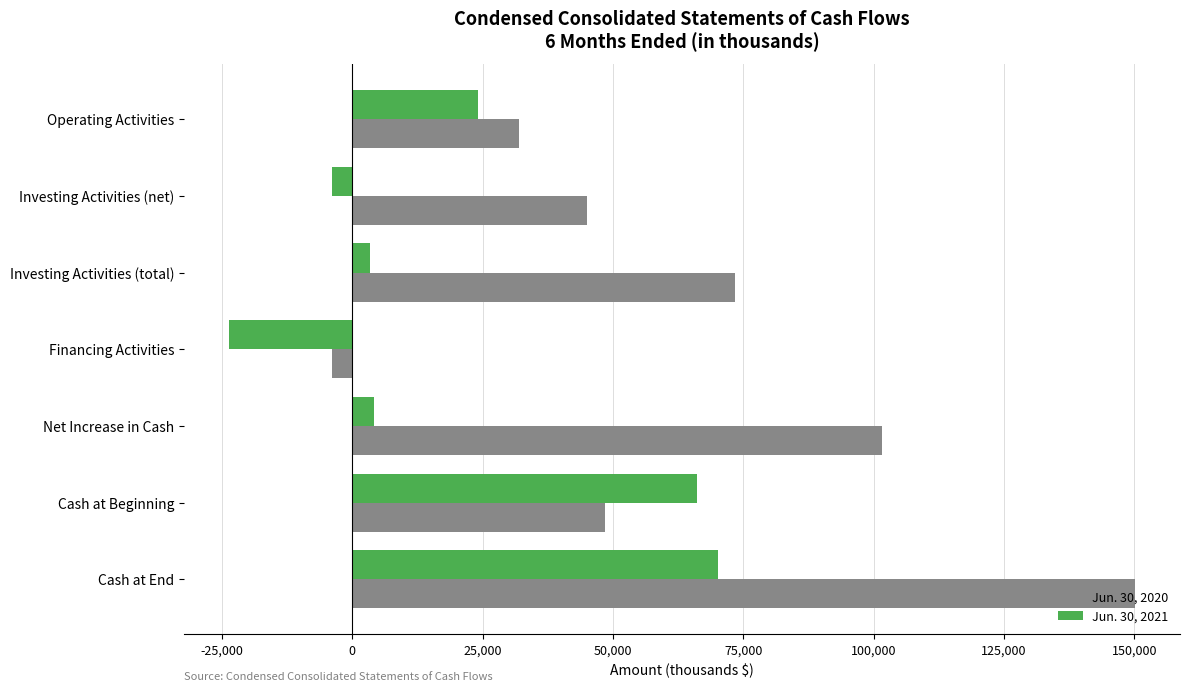

Which series has the largest total across all categories?

Jun. 30, 2020